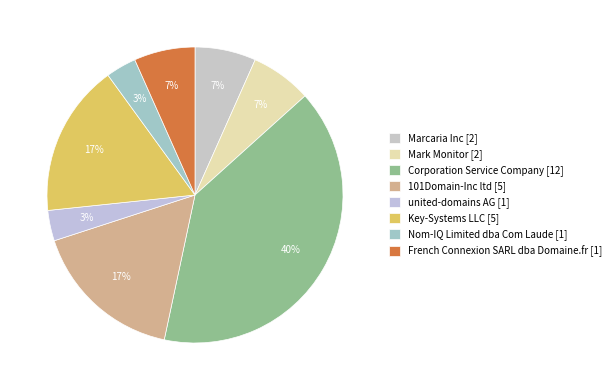

Count the number of slices in the pie.

8